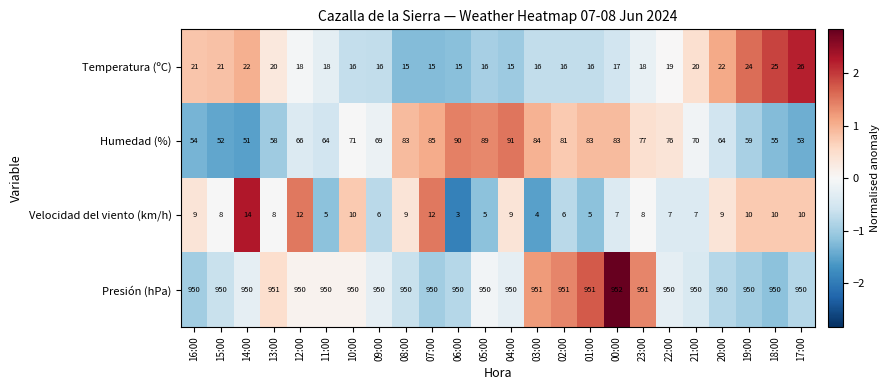

At which category does the chart reach its peak across all series?

00:00